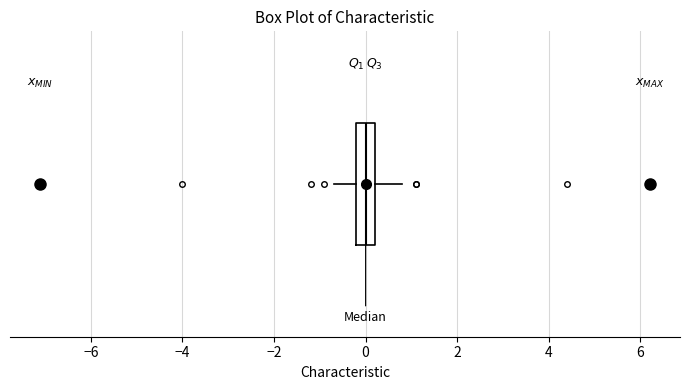

Read this box plot against the x-axis: the position of the median line, the range covered by the box, and the ends of both whiskers. The values are not printed on the chart, so give them approximately, as read against the axis.

median 0.0, box -0.2 to 0.2, whiskers -0.6 to 0.8